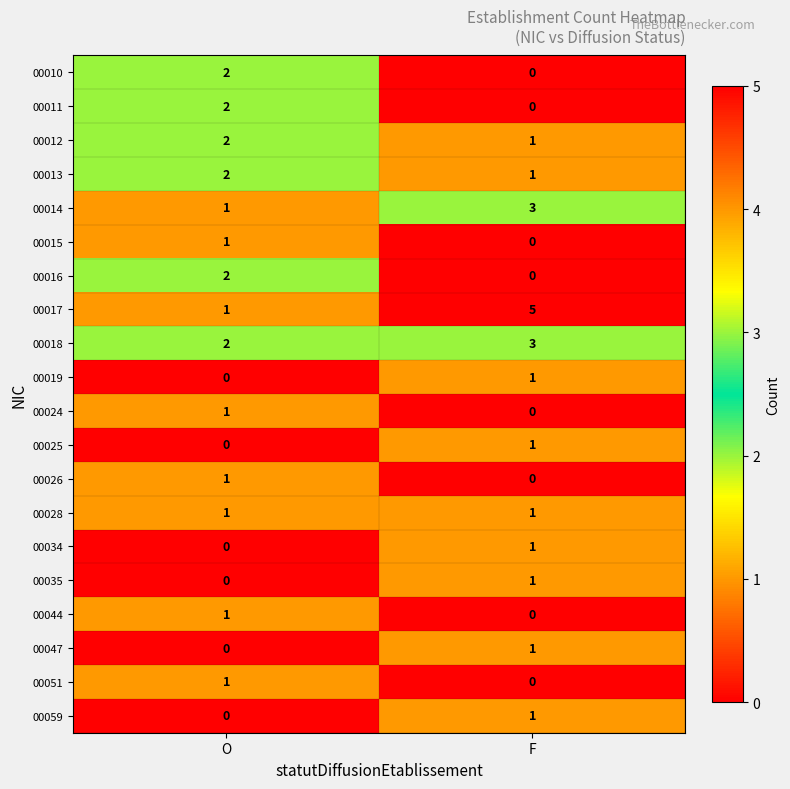

What is the spread (max minus min) of values at F?

5